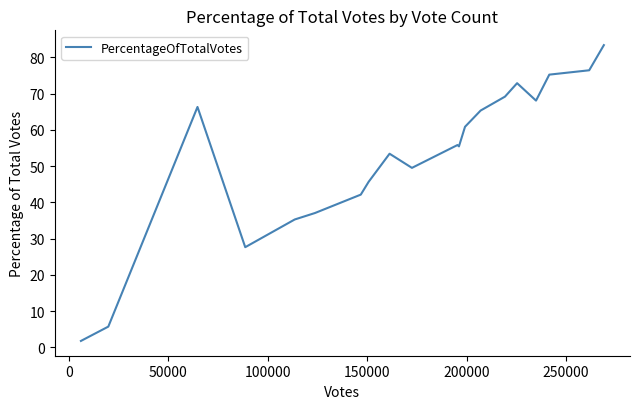

What is the minimum value shown in the chart?

1.8